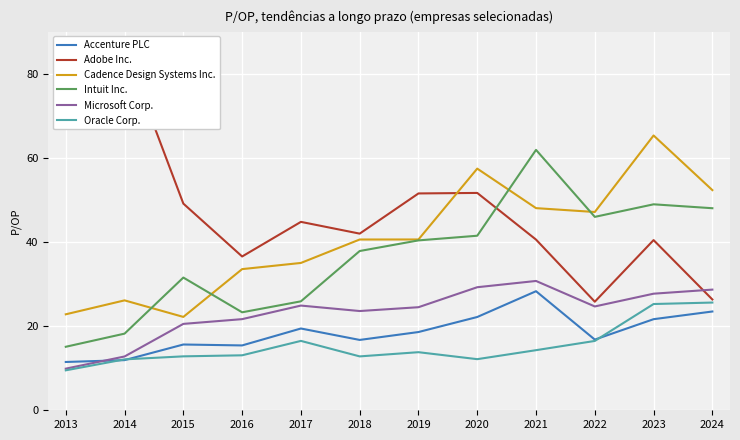

What is the average value of the Microsoft Corp. series?

23.3